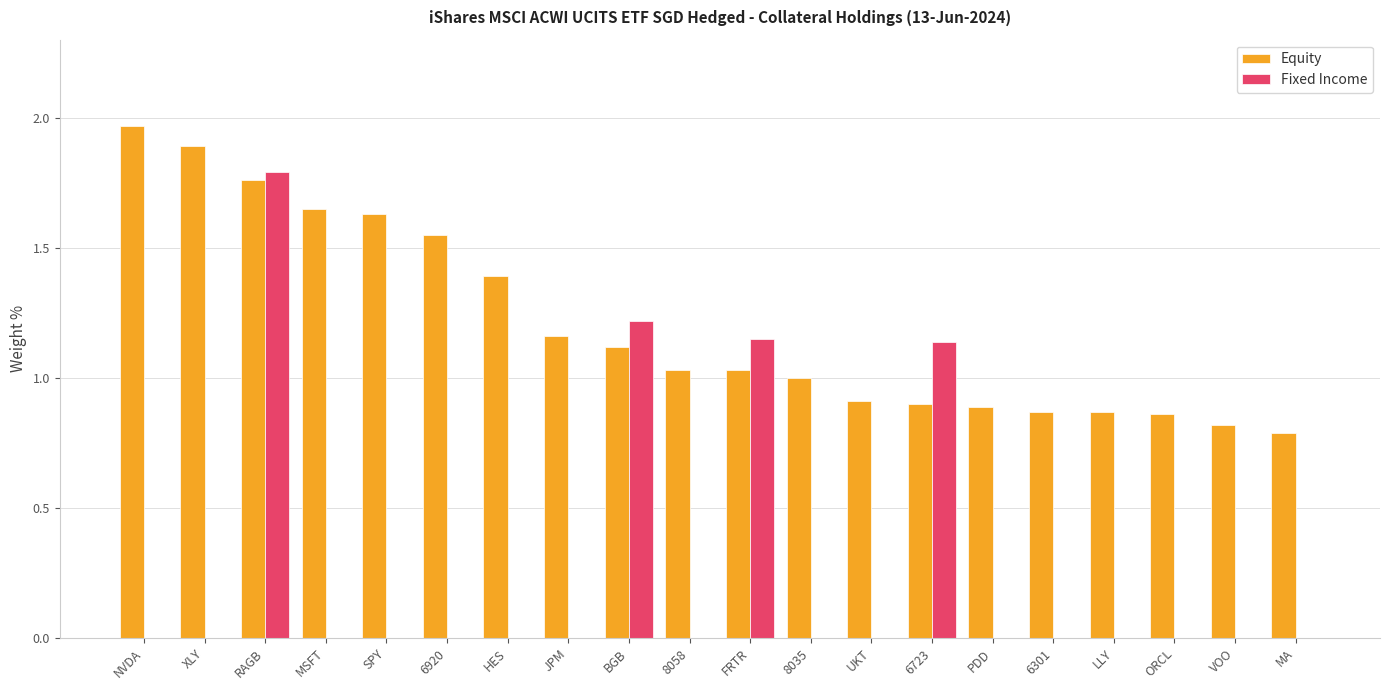

How many data points does each series have?

20